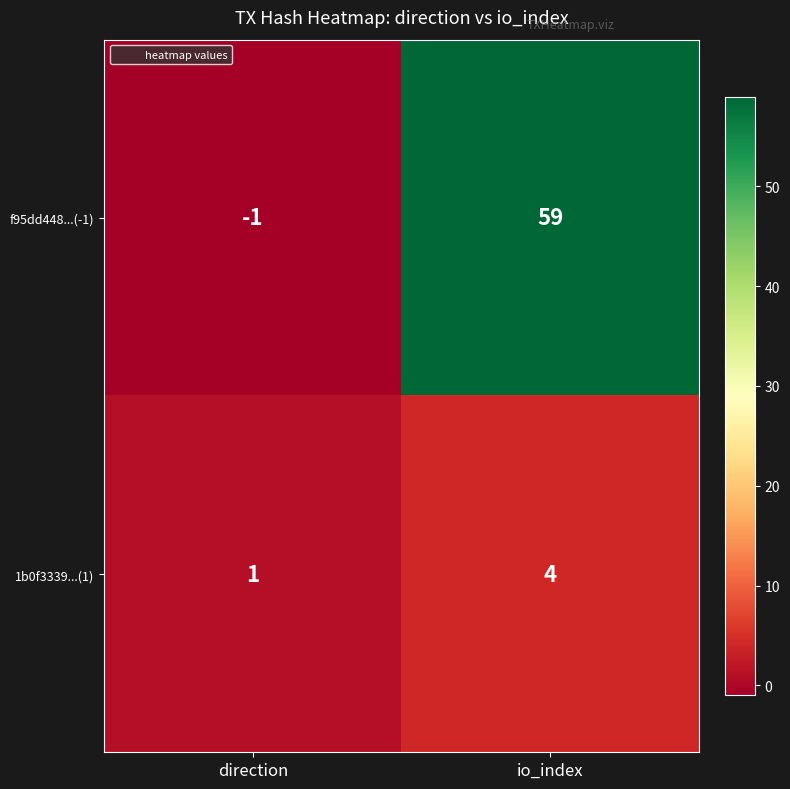

How many values in f95dd448...(-1) are below zero?

1